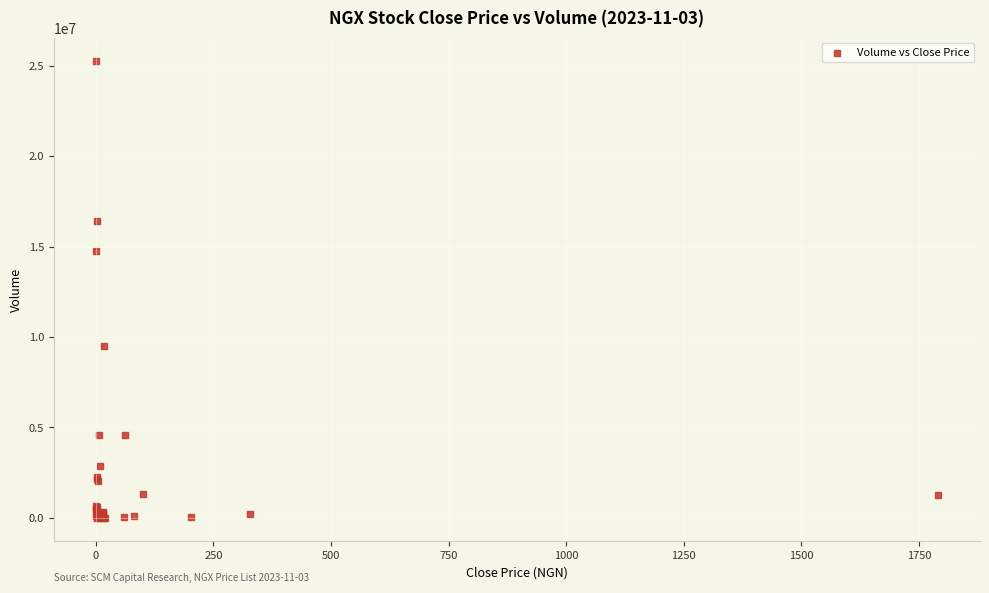

What Y value in the scatter plot is closest to 12643389?

14743619